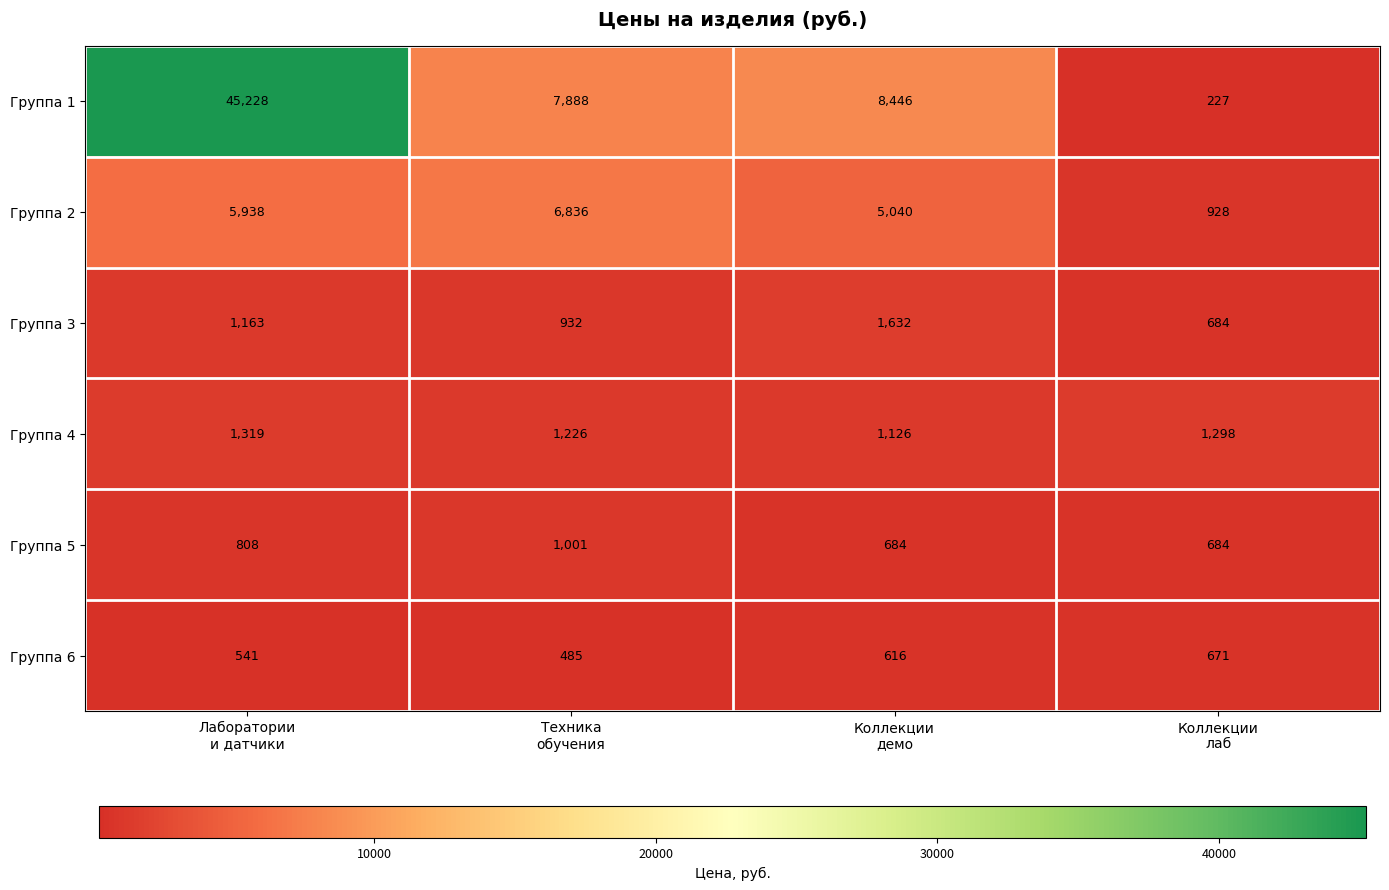

Between Техника
обучения and Коллекции
демо, which series saw the biggest shift?

Группа 2